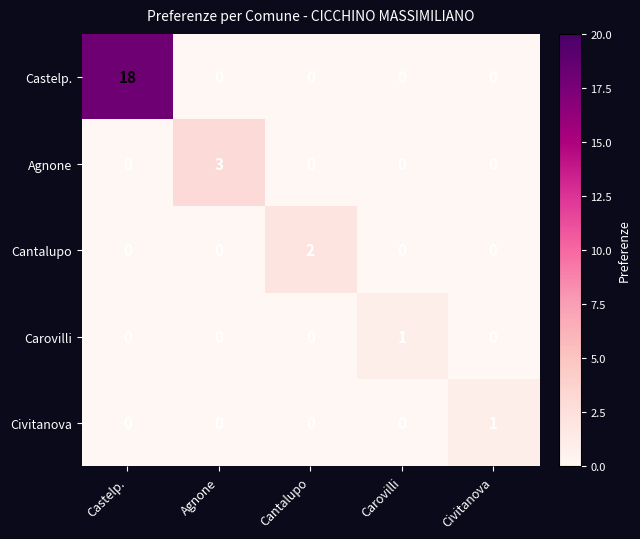

What is the sum of all Castelp. values?

18